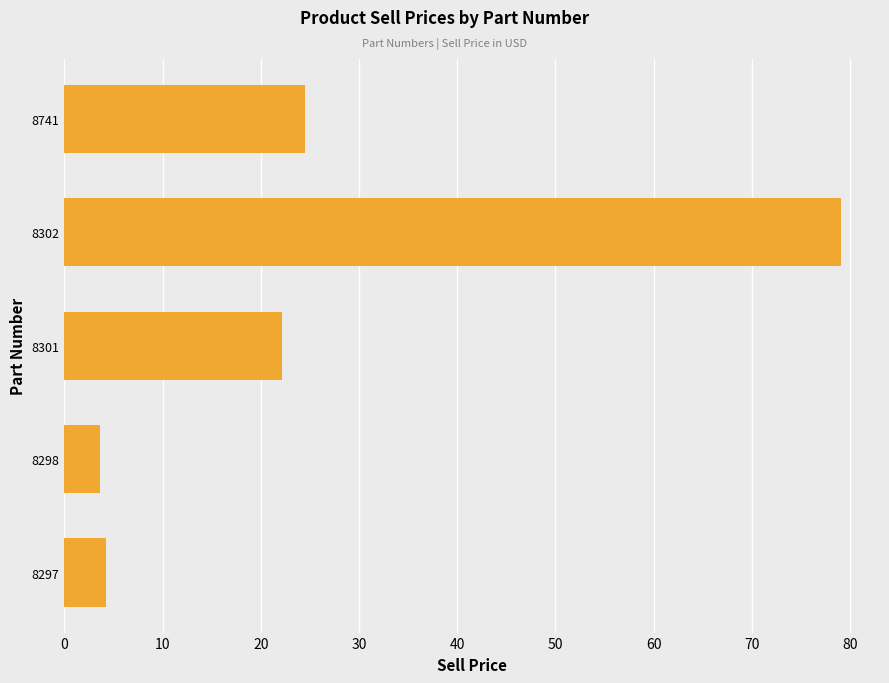

What is the average value?

26.7